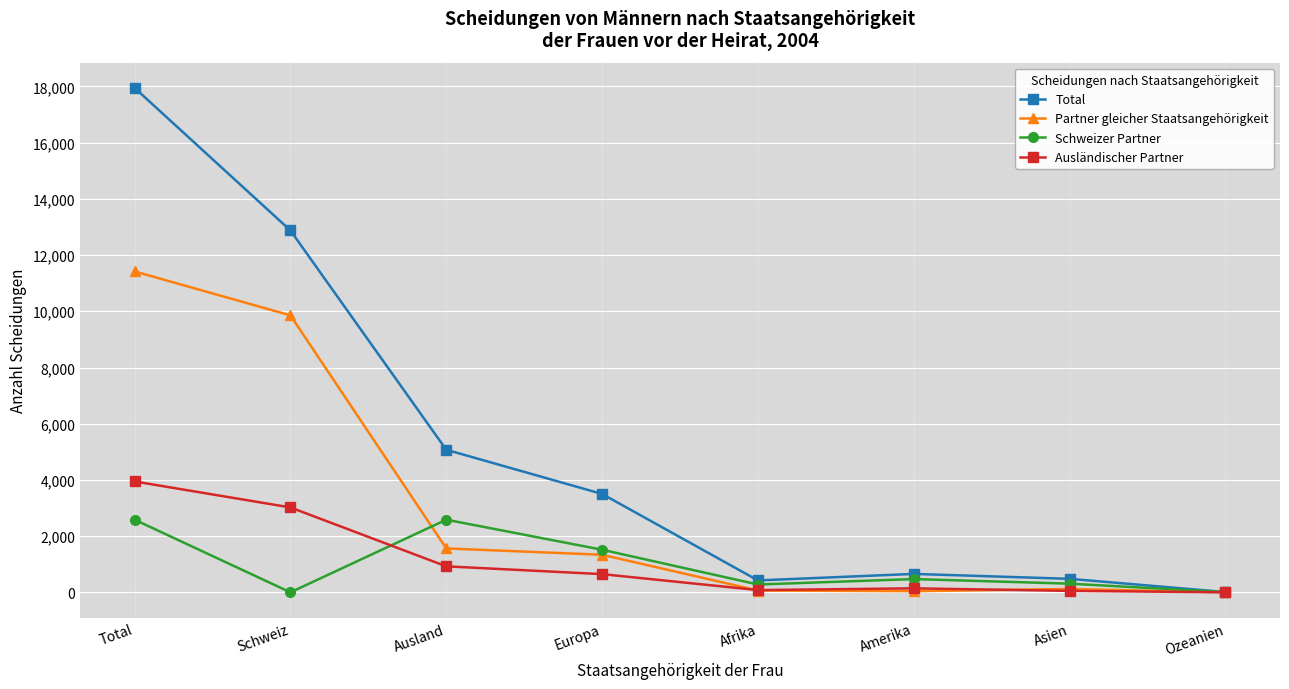

The value of Total at Total is 26783. True or false?

False